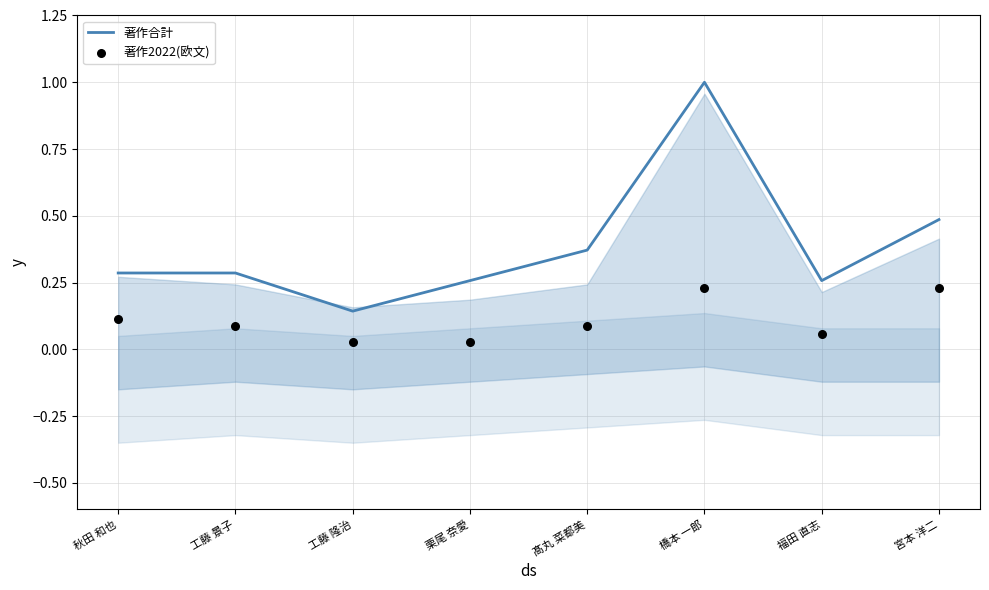

Which series reaches the maximum Y coordinate?

著作合計